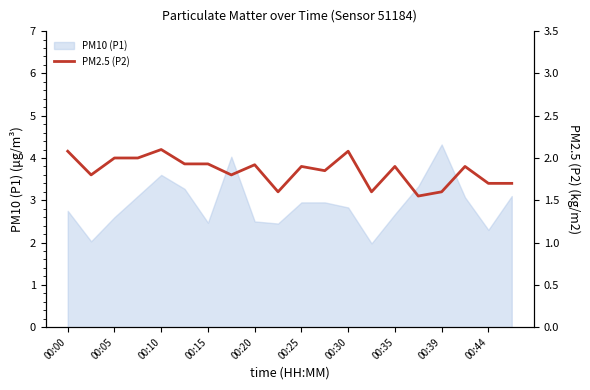

Is it true that PM10 (P1) equals 2.8 at 00:30?

True